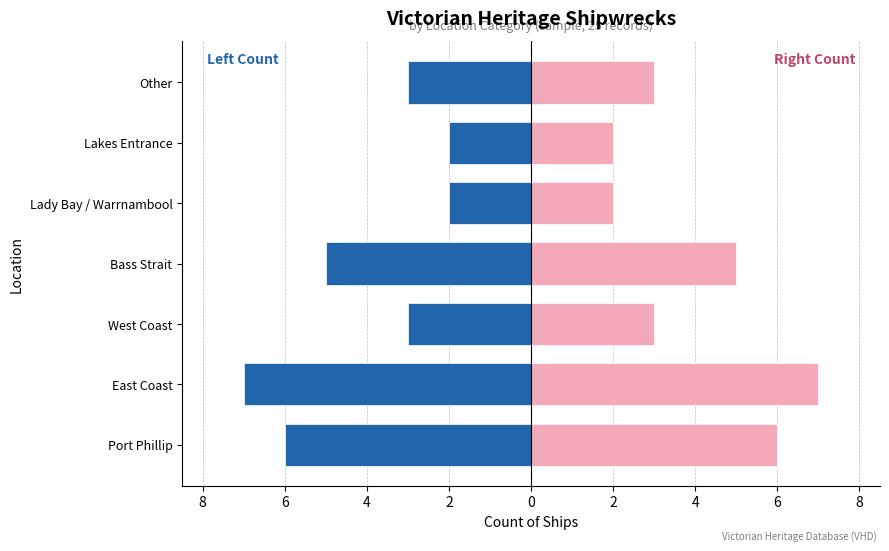

Between West Coast and Lakes Entrance, which series saw the biggest shift?

Count (left)